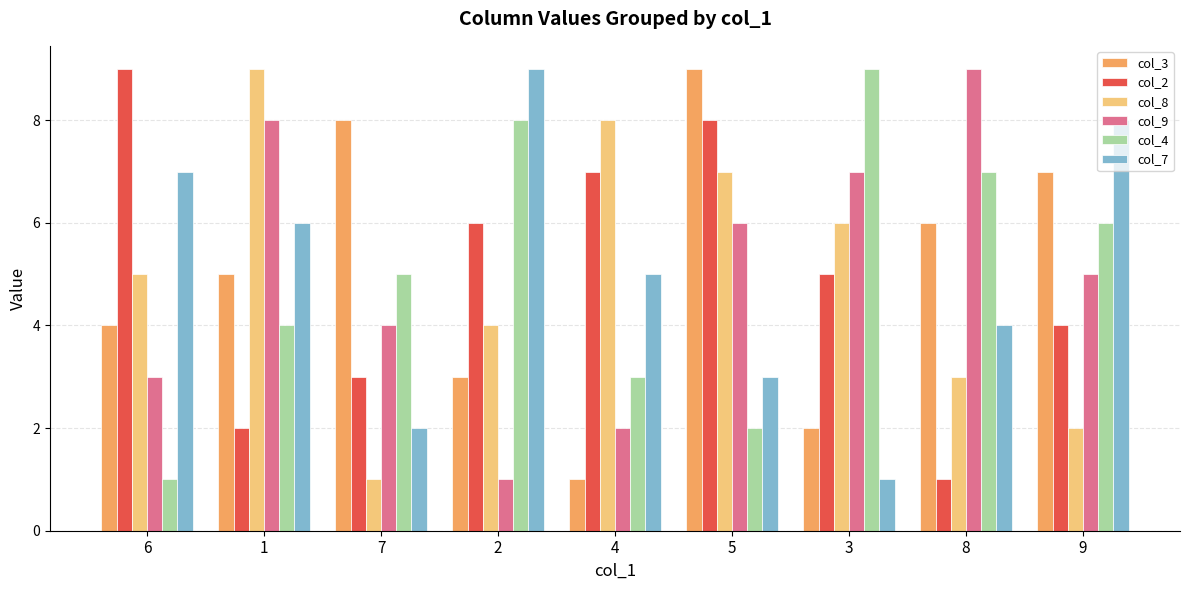

What is the smallest value displayed?

1